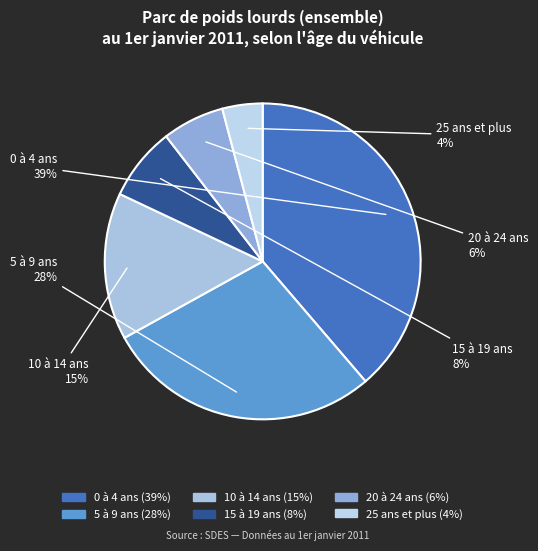

To the nearest percent, what percentage of the pie is 15 à 19 ans?

8%